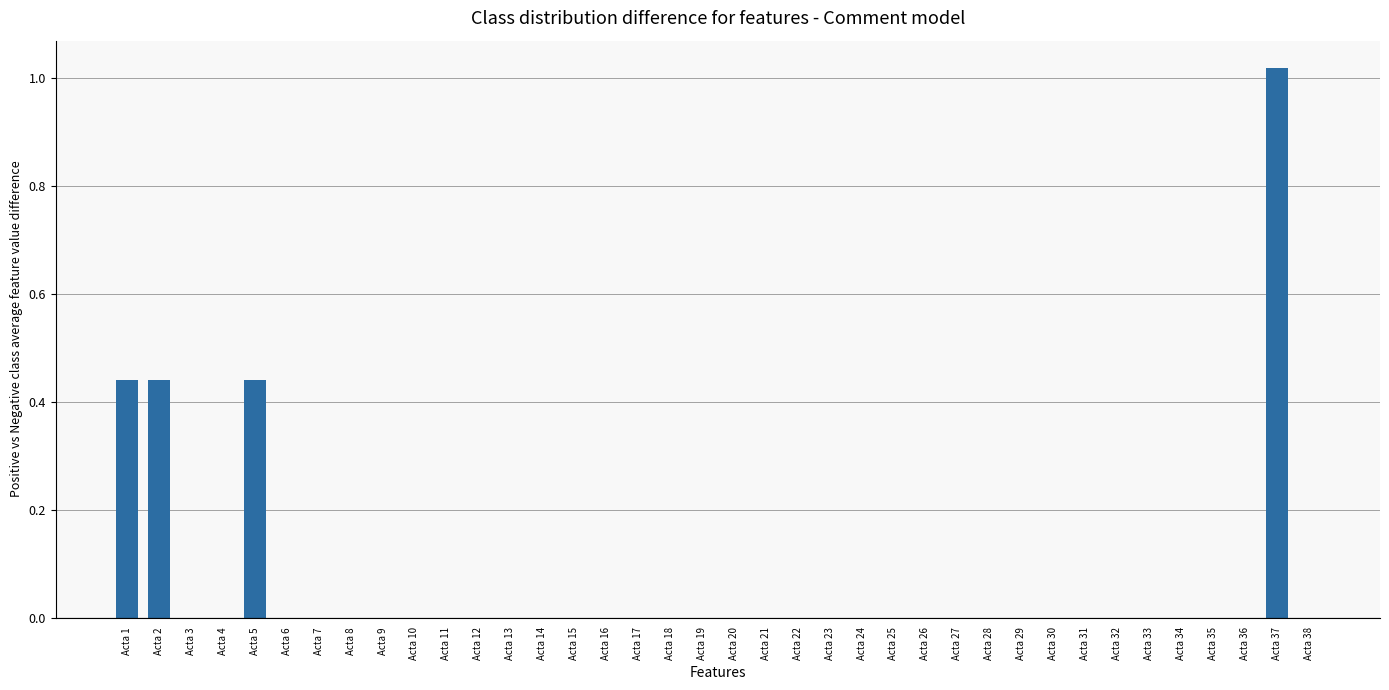

Does the chart contain stacked bars?

No